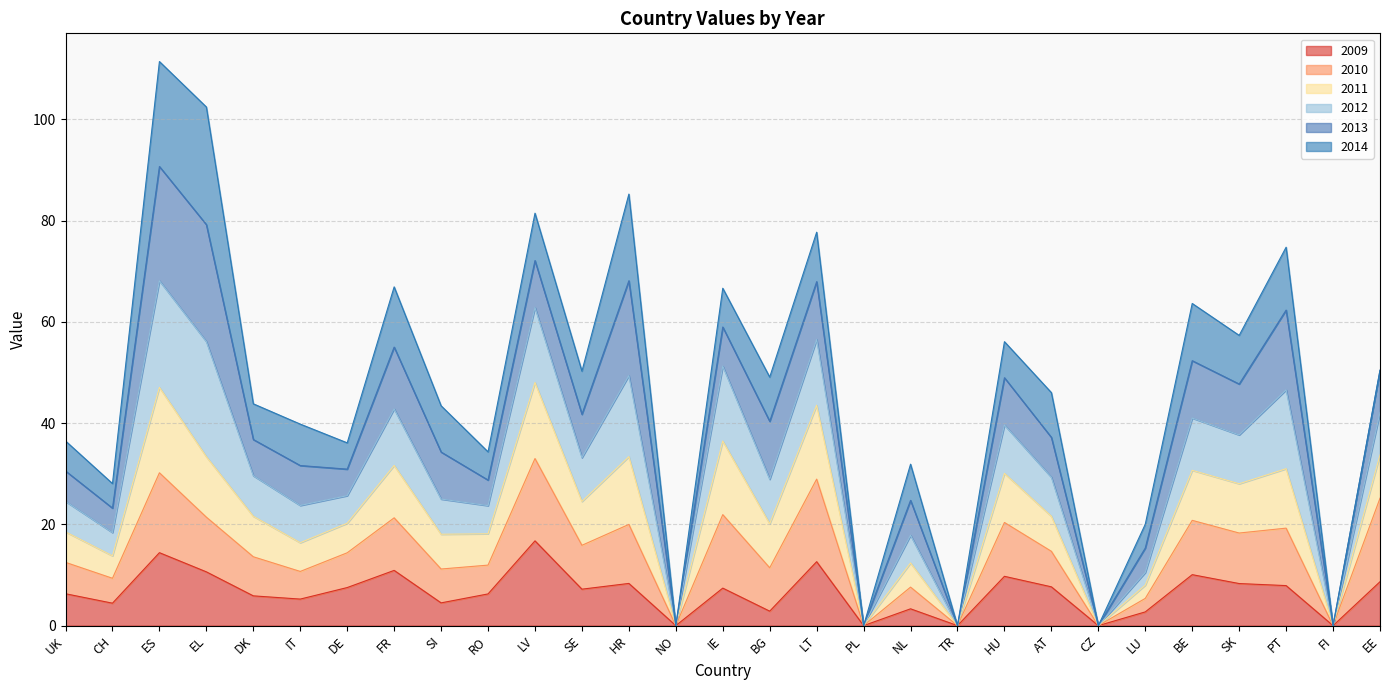

True or false: 2011 has more than 0 points higher than both neighbors.

True